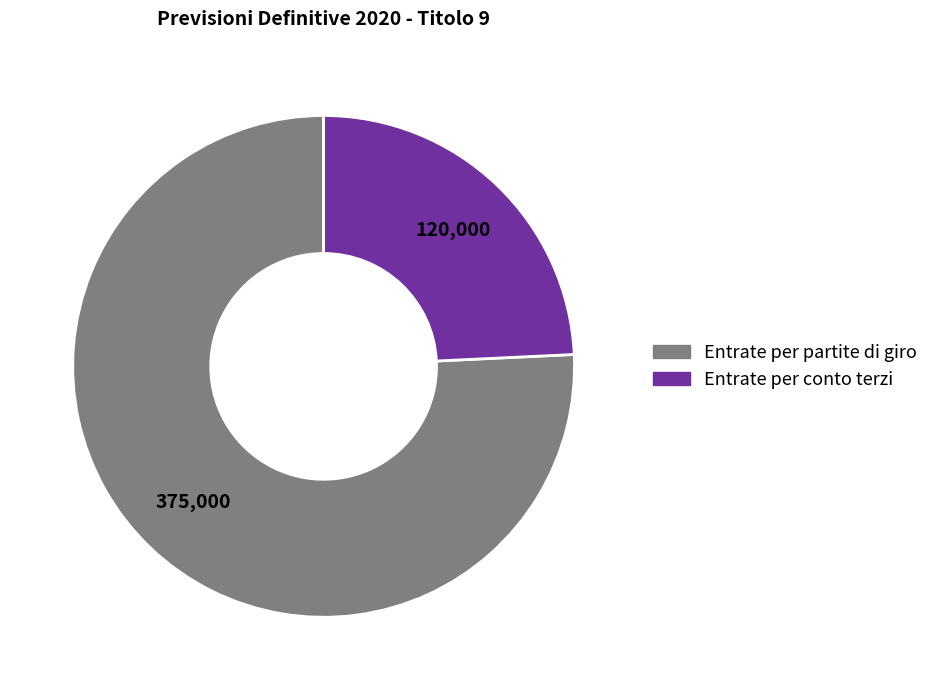

Does any single category account for the majority?

Yes